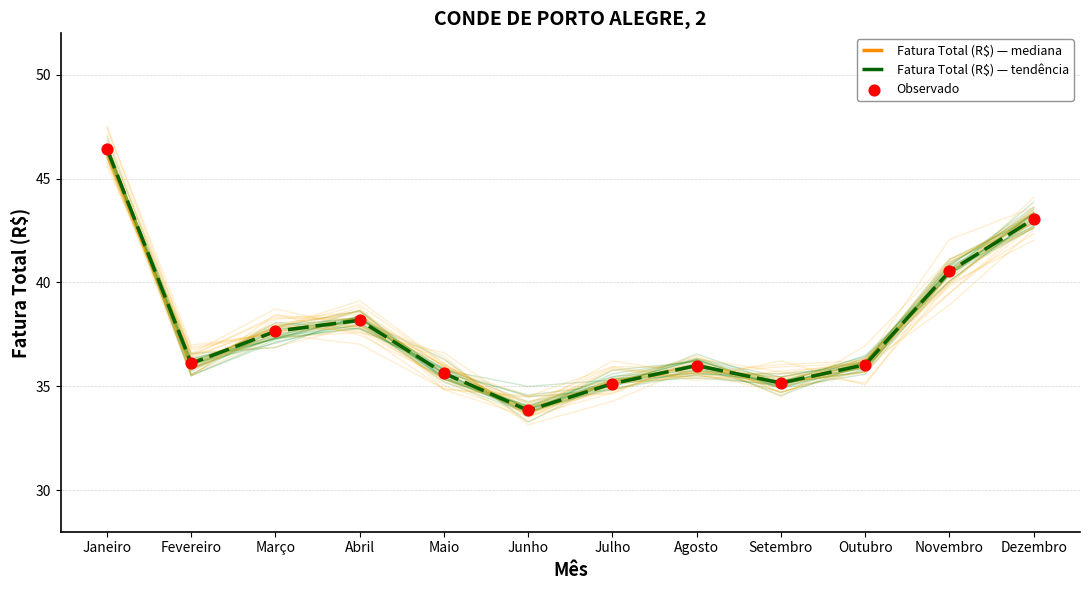

Which series has the largest Y range (max minus min)?

Fatura Total (R$) — mediana